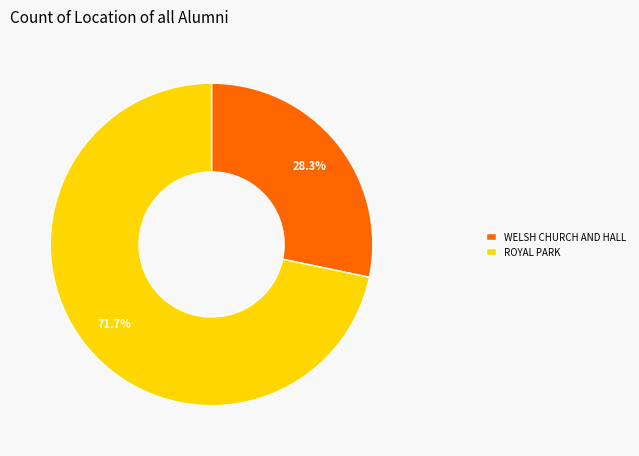

What percentage is the ROYAL PARK slice, to the nearest percent?

72%